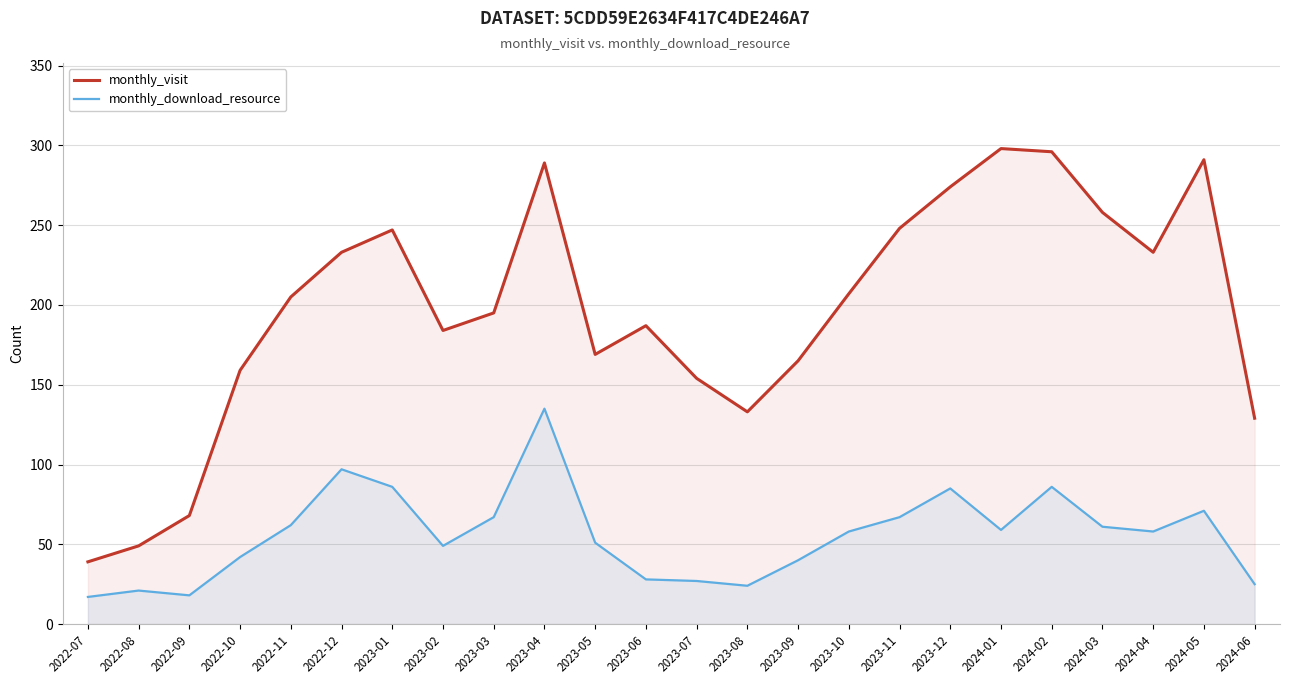

What is the label of the 20th point from the right?

2022-11